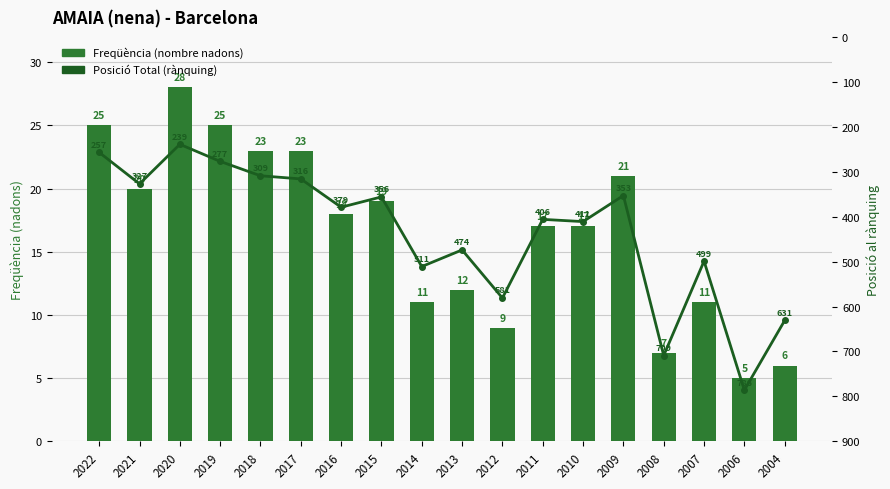

What is the difference between the maximum and minimum values in the Freqüència series?

23